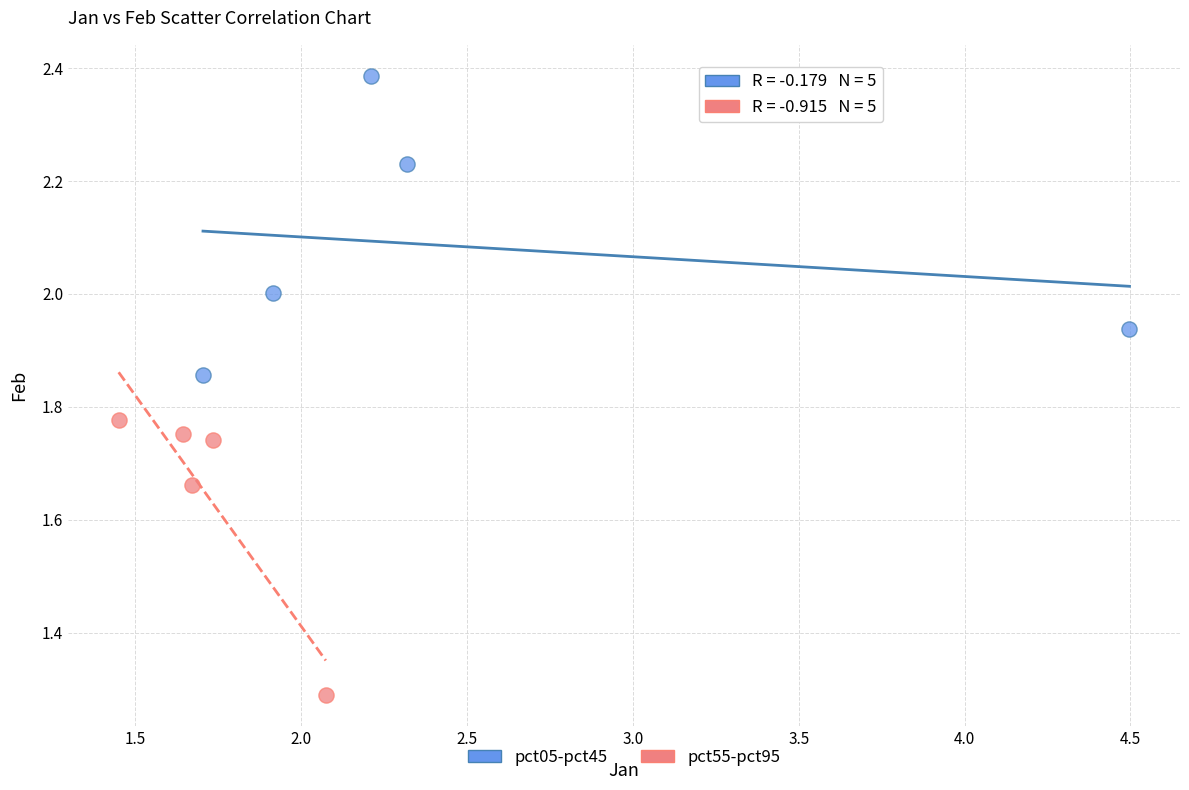

What are all the series names shown in the legend?

pct05-pct45, pct55-pct95